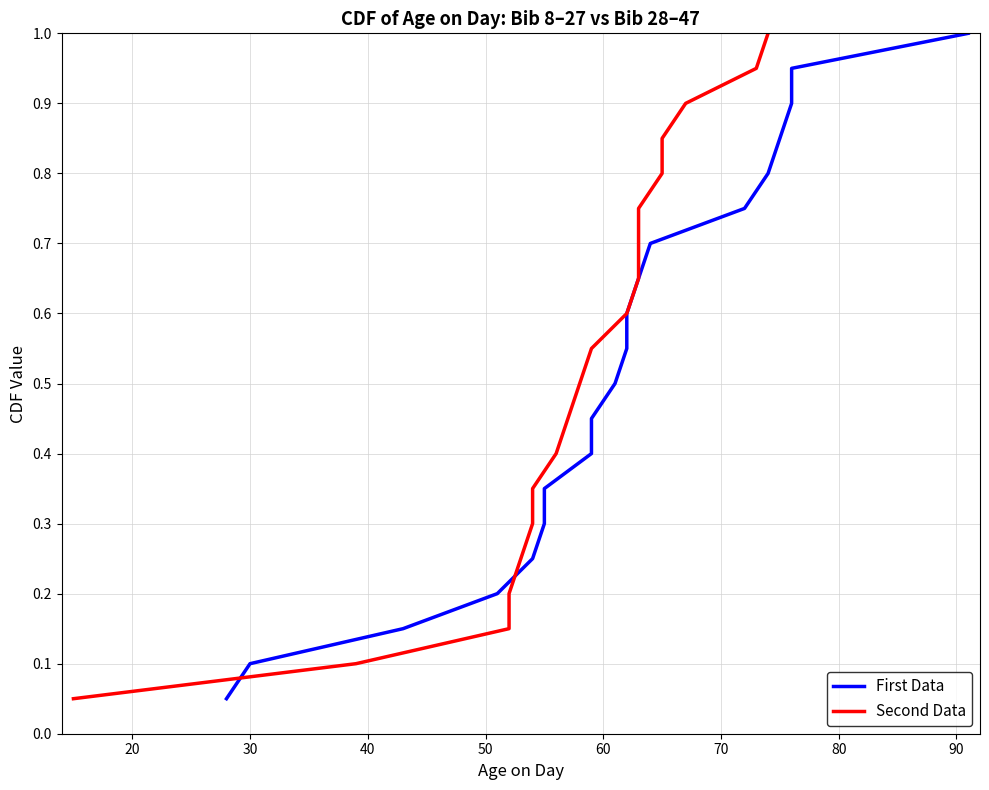

Reading left to right, extract all data points from this chart.

First Data: 0.1	0.1	0.1	0.2	0.2	0.3	0.3	0.4	0.5	0.5	0.6	0.6	0.7	0.7	0.8	0.8	0.8	0.9	0.9	1.0
Second Data: 0.1	0.1	0.1	0.2	0.2	0.3	0.3	0.4	0.5	0.5	0.6	0.6	0.7	0.7	0.8	0.8	0.8	0.9	0.9	1.0